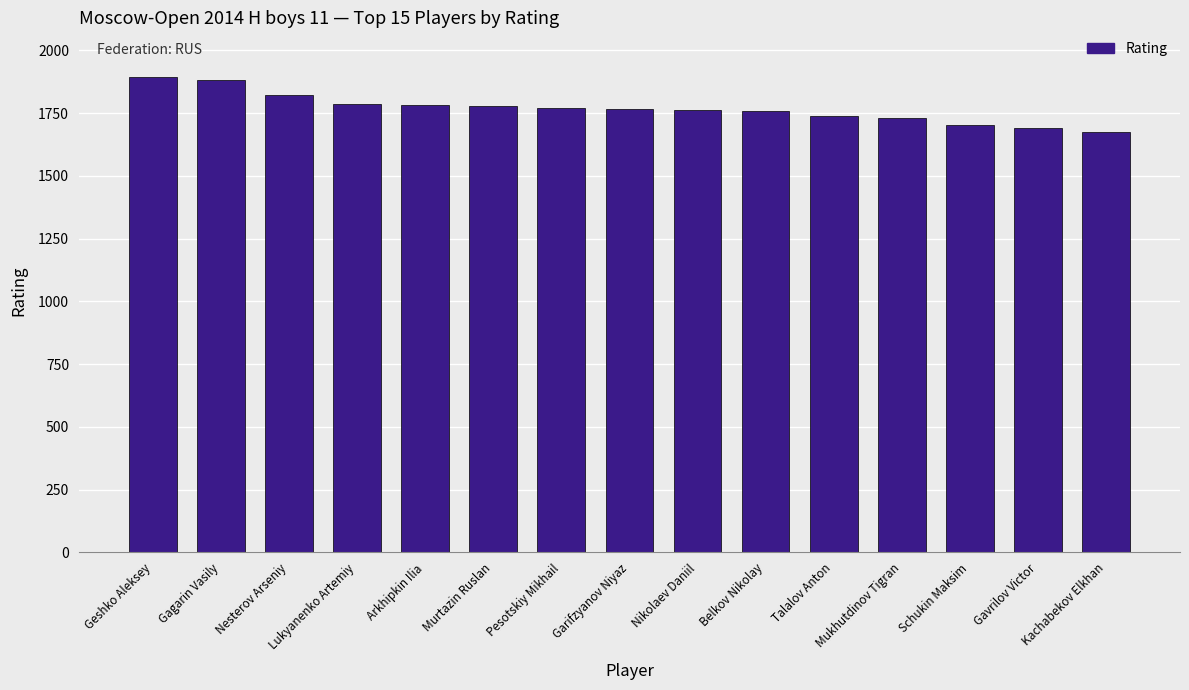

Is it true that the value at Talalov Anton is 1737?

True